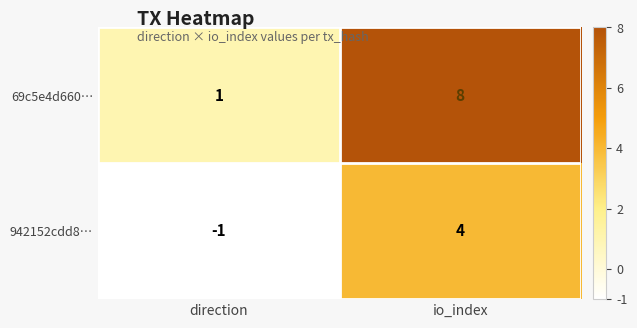

Is it true that 942152cdd8… equals -1 at direction?

True